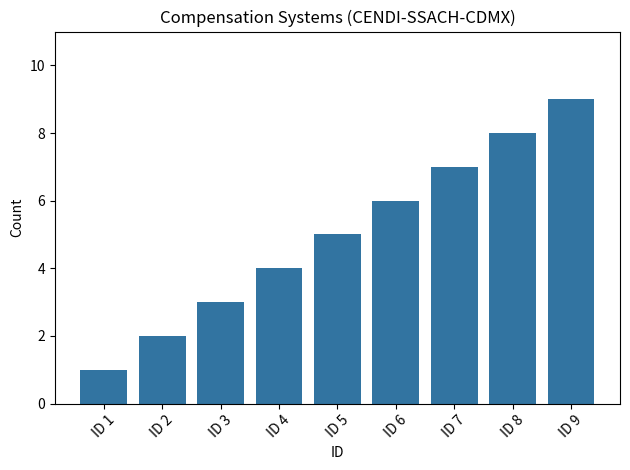

Does the chart contain stacked bars?

No